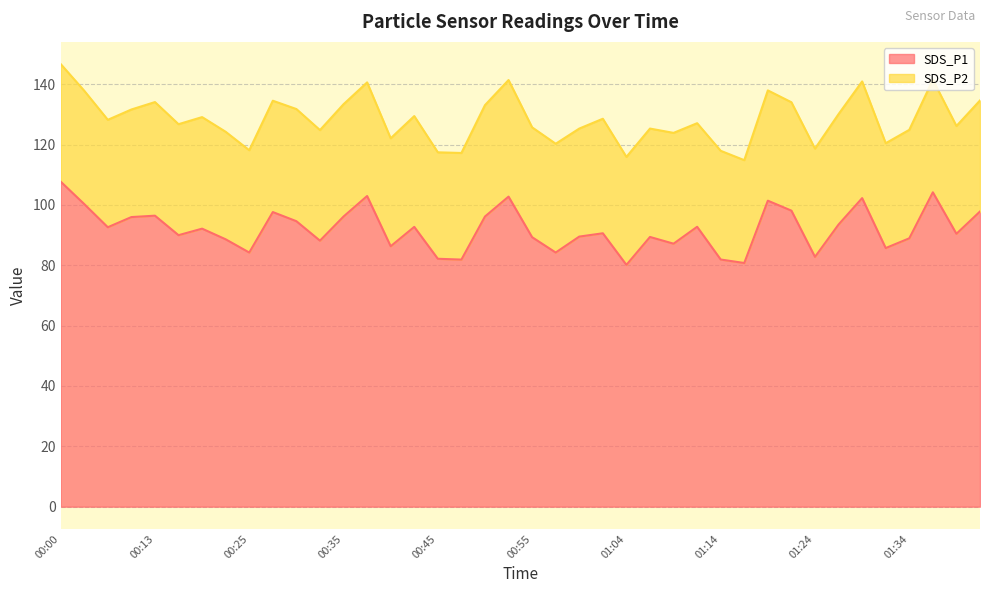

Reading right to left, extract all data points from this chart.

97.8	90.4	104.2	88.9	85.7	102.2	93.5	82.8	98.1	101.4	80.8	81.9	92.8	87.2	89.4	80.1	90.6	89.5	84.2	89.3	102.8	96.2	81.9	82.2	92.7	86.3	103.0	96.2	88.2	94.6	97.6	84.2	88.6	92.1	90.0	96.4	96.0	92.6	100.3	107.7